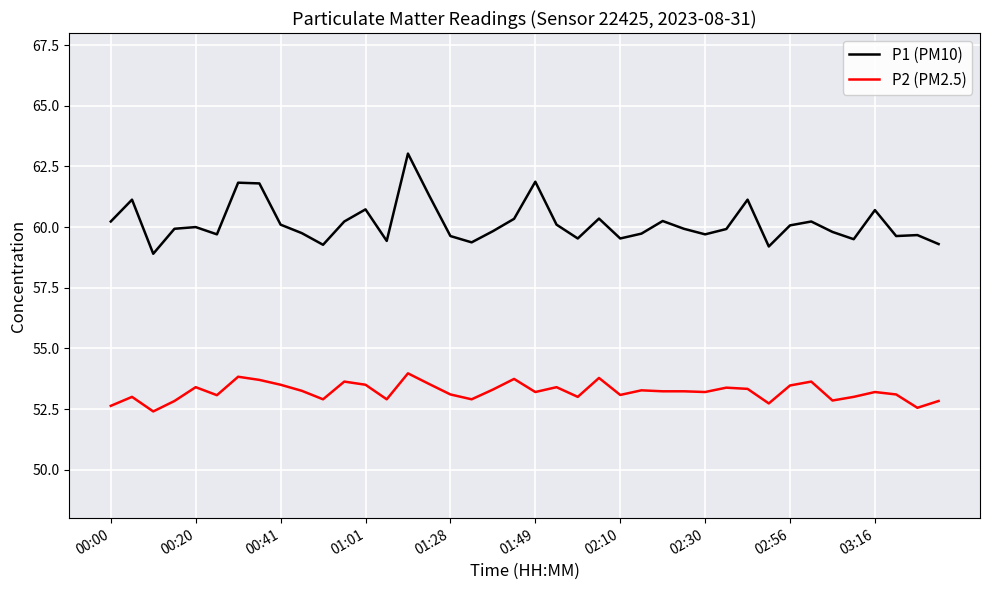

What is the maximum value shown in the chart?

63.0